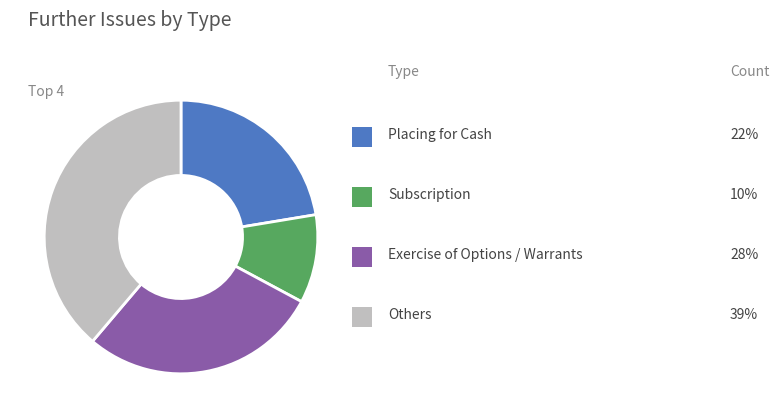

Is there a majority slice in this chart?

No